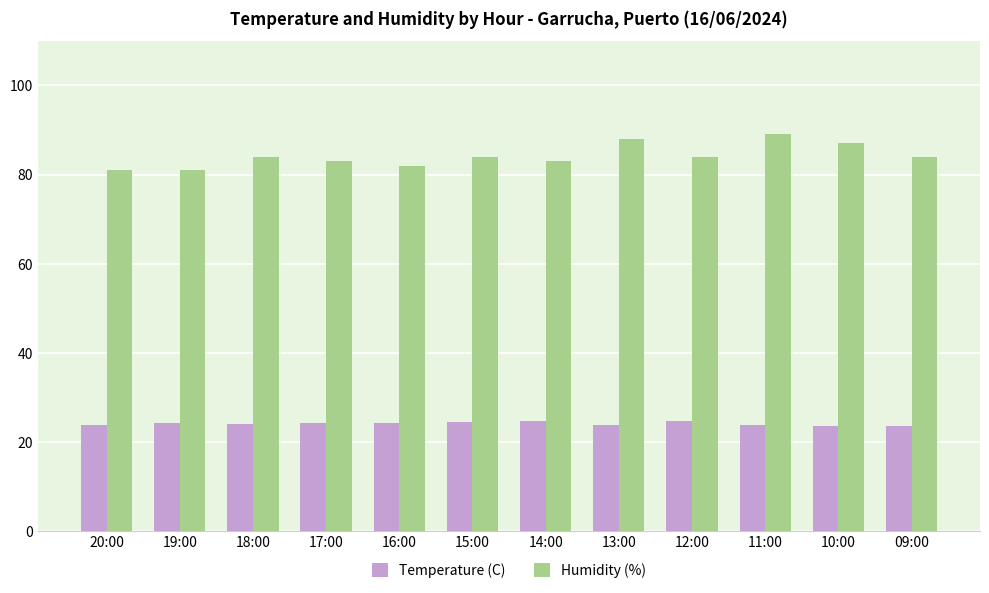

Rank the series by their maximum value, from lowest to highest.

Temperature (C), Humidity (%)